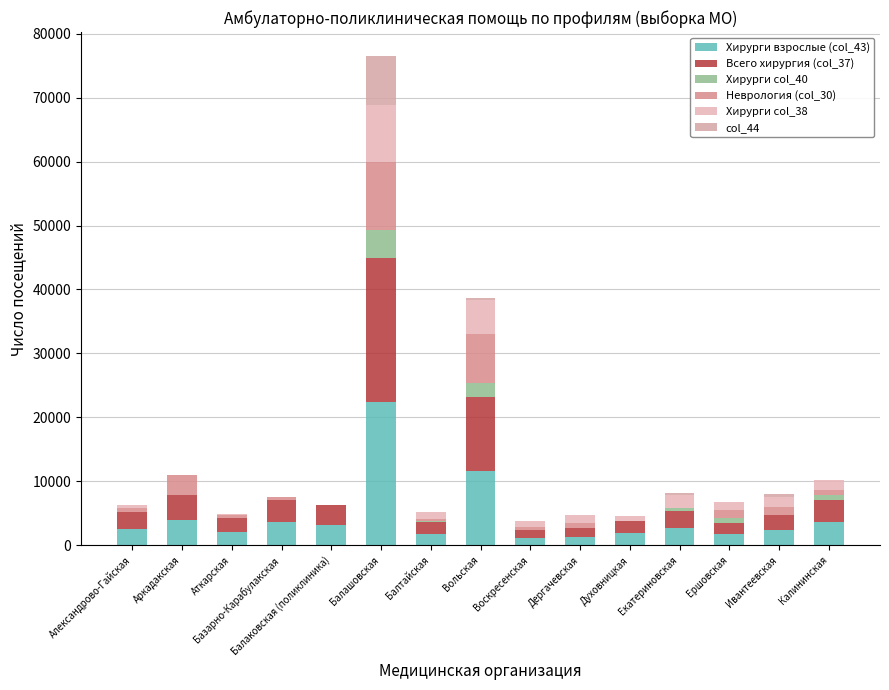

The value of col_44 at Вольская is 371. True or false?

True